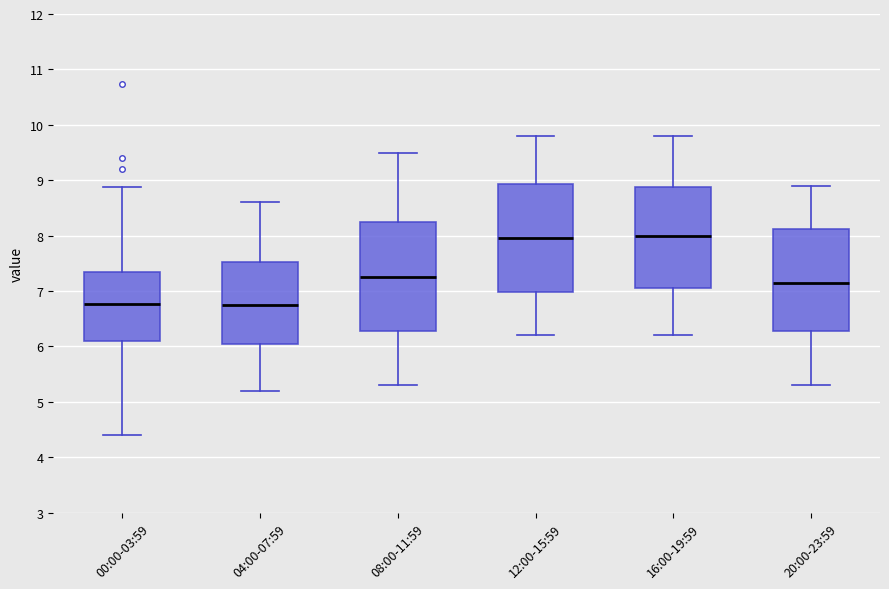

Reading left to right, read every box against the y-axis: the position of its median line, the range the box covers, and the ends of its whiskers. The values are not printed on the chart, so give them approximately, as read against the axis.

00:00-03:59: median 6.8, box 6.1 to 7.3, whiskers 4.4 to 8.9
04:00-07:59: median 6.8, box 6.1 to 7.5, whiskers 5.2 to 8.6
08:00-11:59: median 7.3, box 6.3 to 8.3, whiskers 5.3 to 9.5
12:00-15:59: median 8.0, box 7.0 to 8.9, whiskers 6.2 to 9.8
16:00-19:59: median 8.0, box 7.1 to 8.9, whiskers 6.2 to 9.8
20:00-23:59: median 7.2, box 6.3 to 8.1, whiskers 5.3 to 8.9